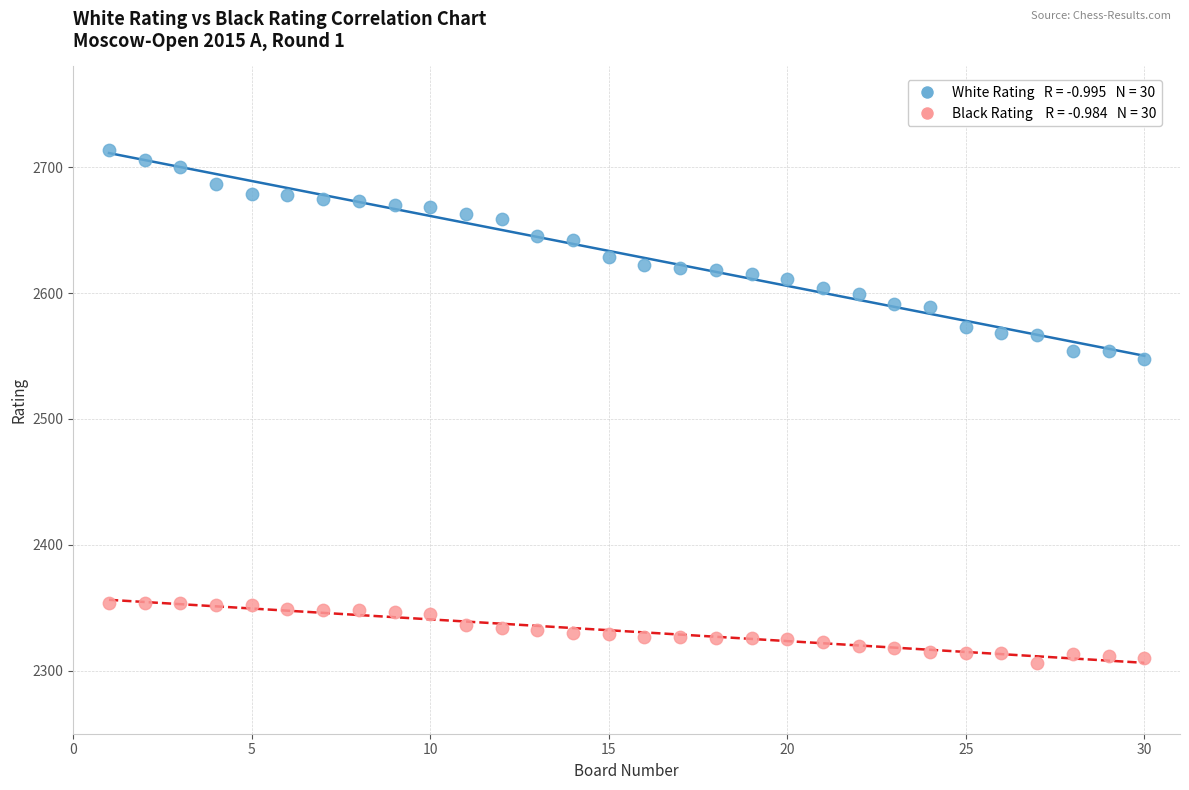

Across all series, what Y value is closest to 2510?

2548